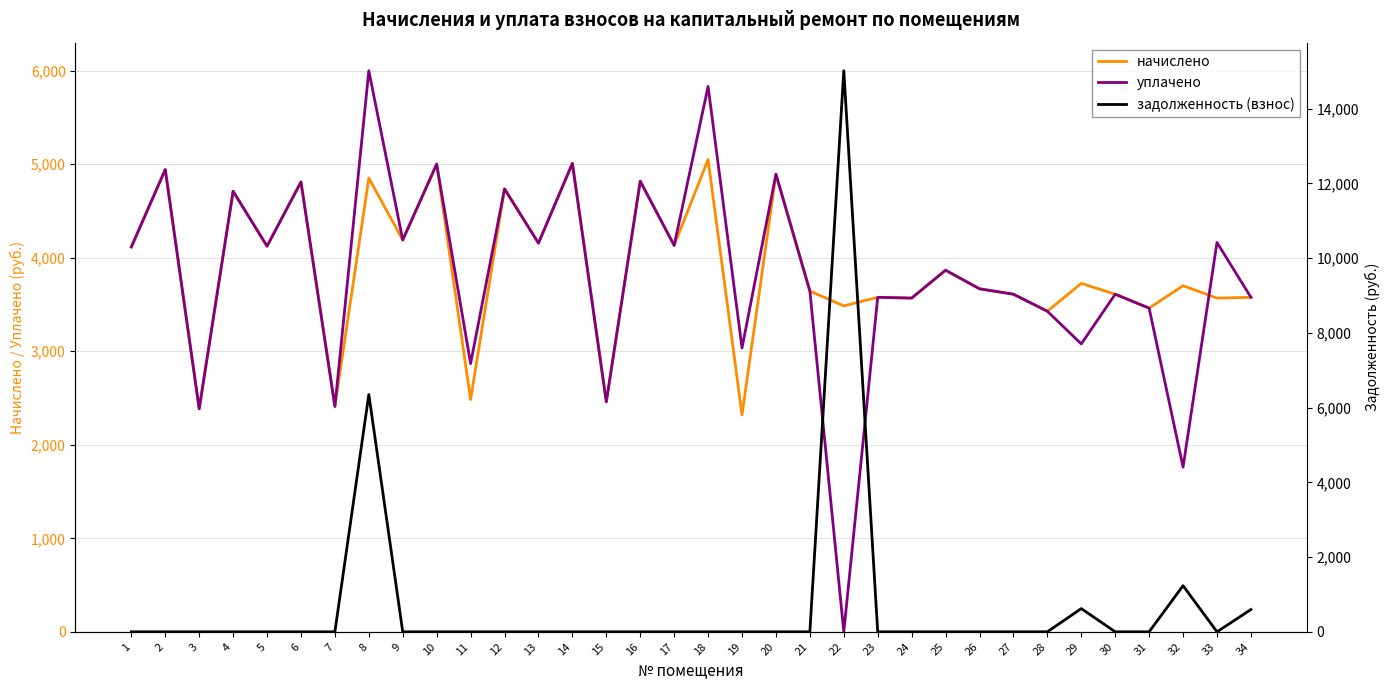

True or false: уплачено has more than 2 points higher than both neighbors.

True